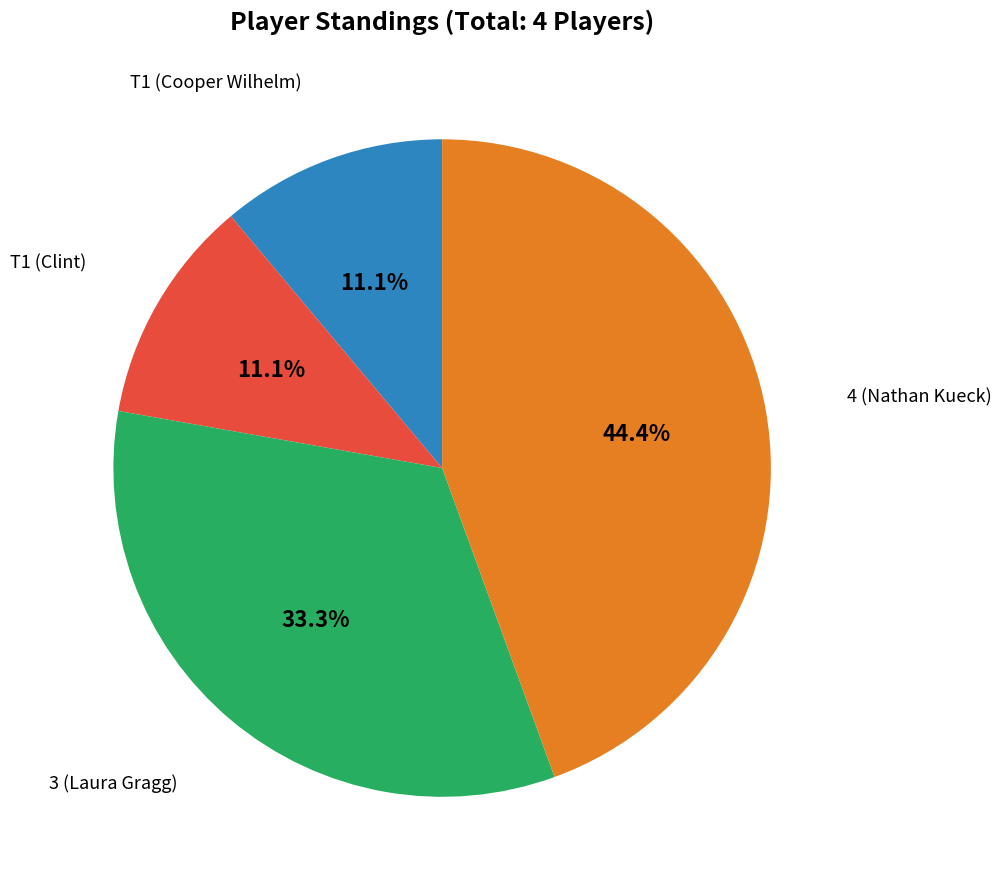

Is there a majority slice in this chart?

No